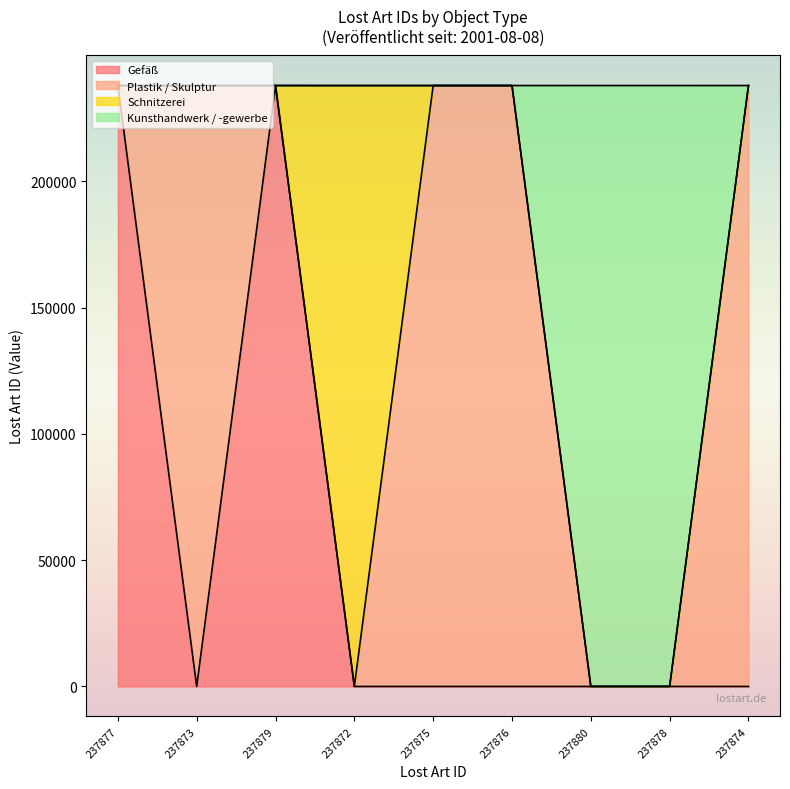

At which category does the data reach its first local valley?

237873